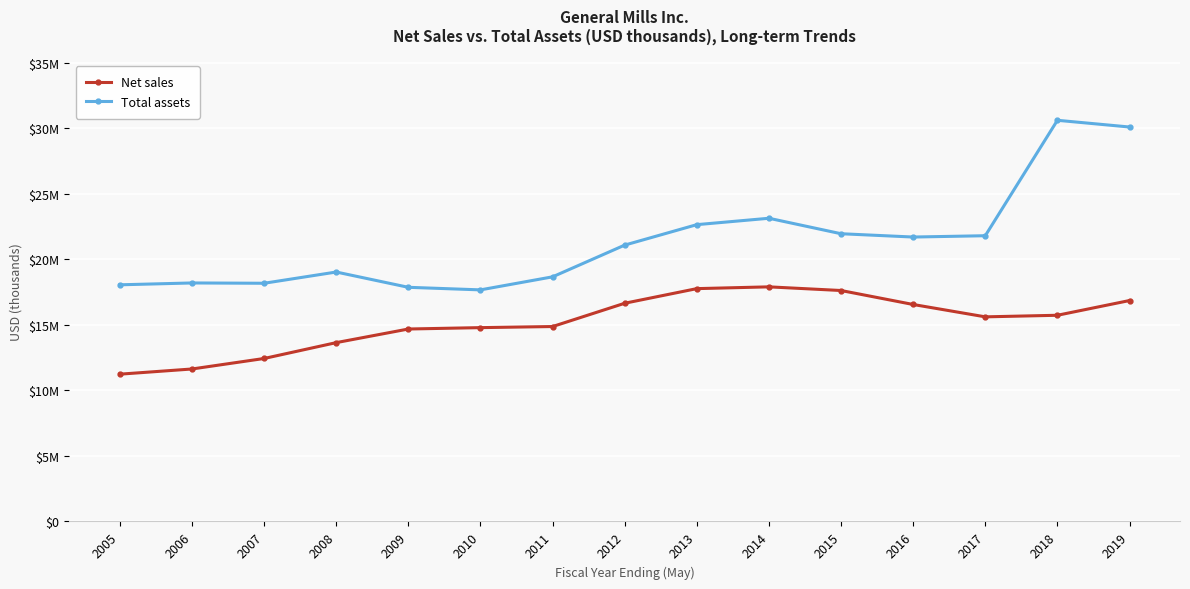

Does the chart have visible grid lines?

Yes